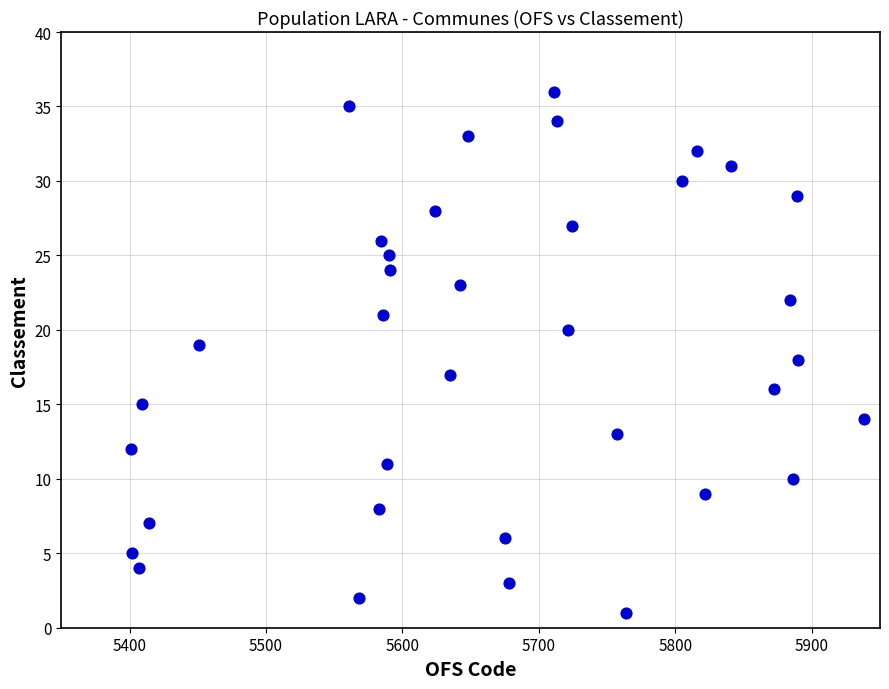

What is the range of X values (max minus min)?

537